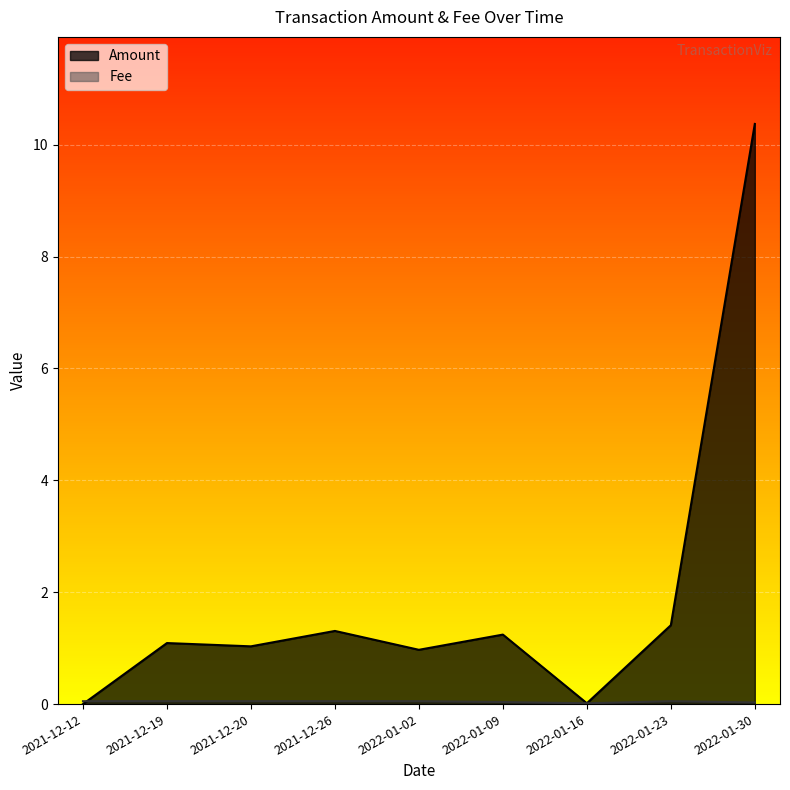

Which series has the widest spread of values?

Amount